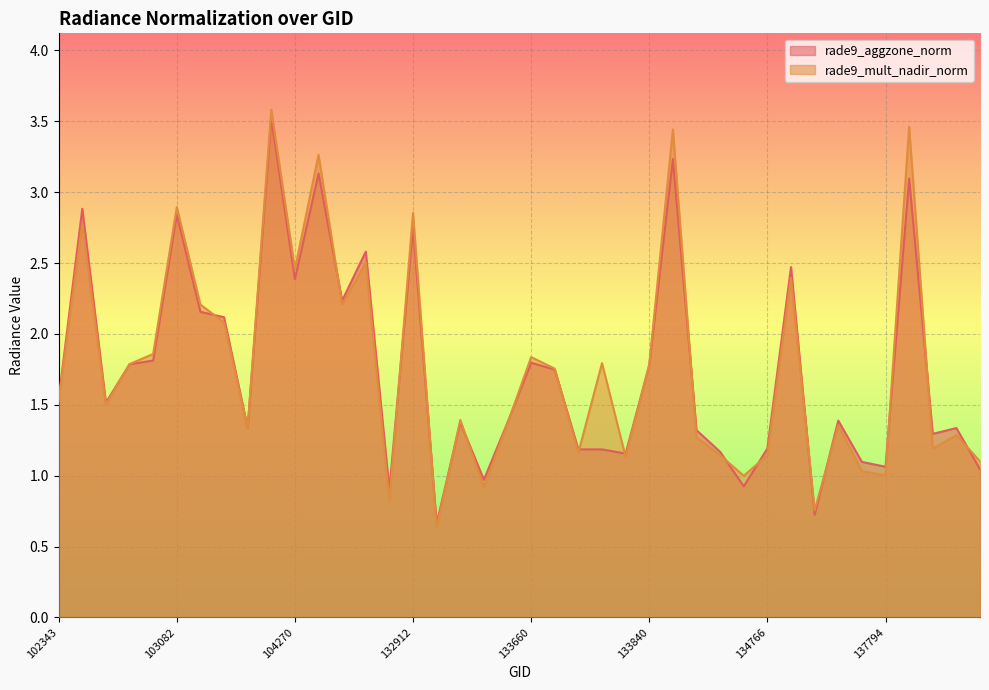

The rade9_mult_nadir_norm series shows 0.4 at 102343. True or false?

False